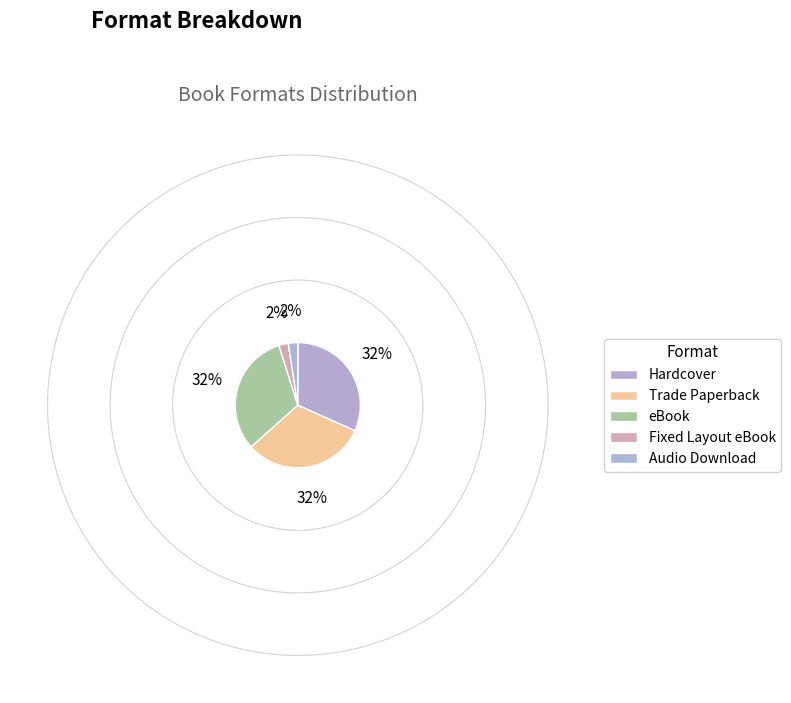

To the nearest percent, what is the average slice percentage?

20%